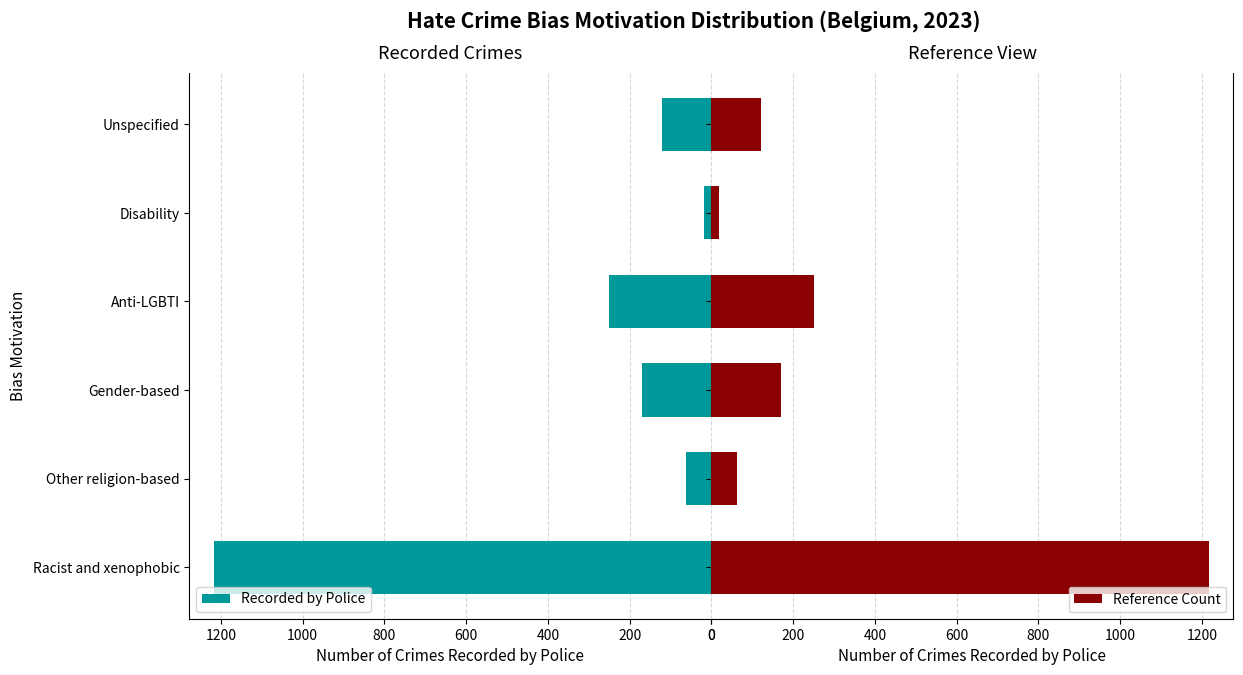

What is the difference between the maximum and minimum values in the Reference Count series?

1198